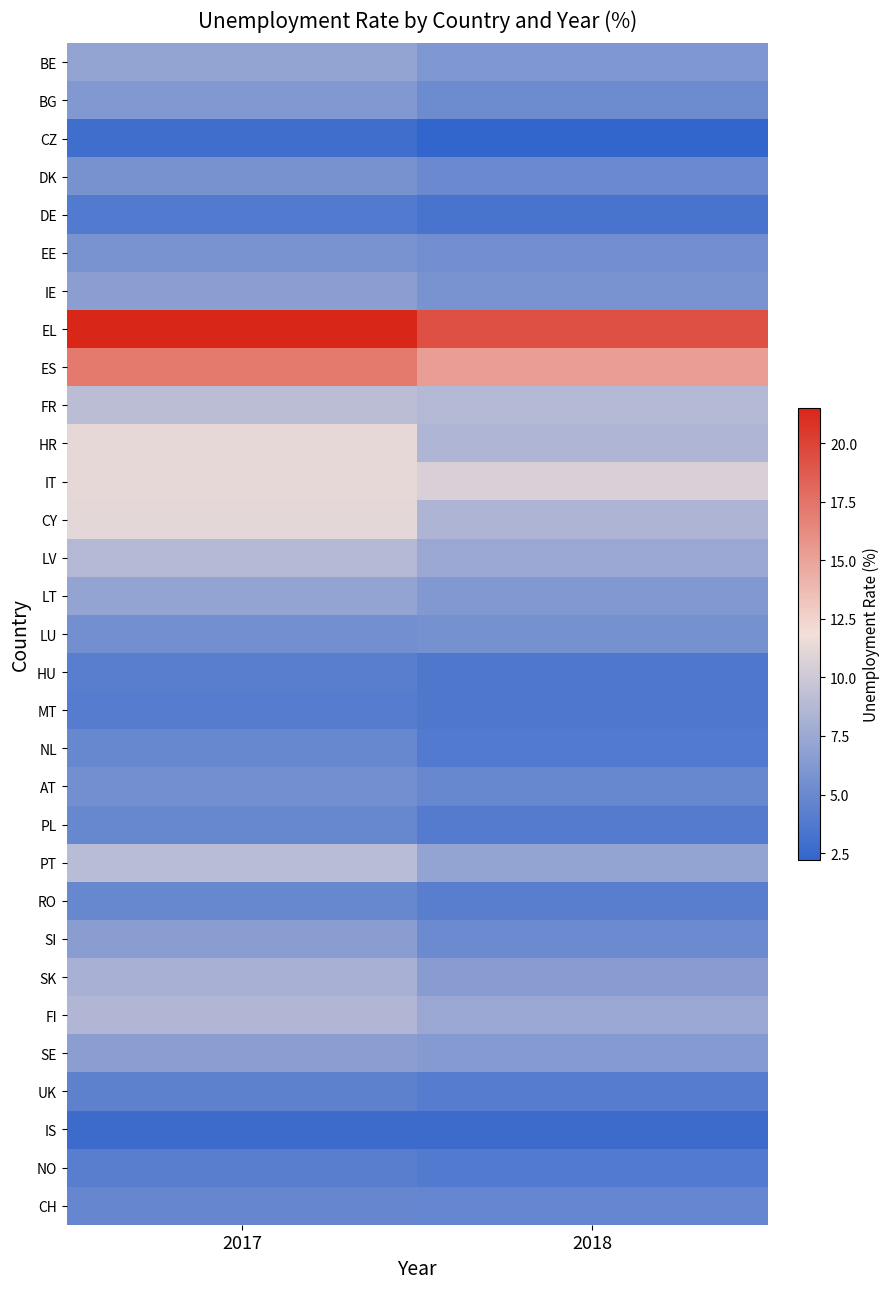

Reading right to left, what are all the values shown in this chart?

BE: 2018=6.0	2017=7.1
BG: 2018=5.2	2017=6.2
CZ: 2018=2.2	2017=2.9
DK: 2018=5.0	2017=5.7
DE: 2018=3.4	2017=3.8
EE: 2018=5.4	2017=5.8
IE: 2018=5.8	2017=6.7
EL: 2018=19.3	2017=21.5
ES: 2018=15.3	2017=17.2
FR: 2018=8.7	2017=9.1
HR: 2018=8.5	2017=11.2
IT: 2018=10.6	2017=11.2
CY: 2018=8.4	2017=11.1
LV: 2018=7.4	2017=8.7
LT: 2018=6.2	2017=7.1
LU: 2018=5.6	2017=5.5
HU: 2018=3.7	2017=4.2
MT: 2018=3.7	2017=4.0
NL: 2018=3.8	2017=4.9
AT: 2018=4.9	2017=5.5
PL: 2018=3.9	2017=4.9
PT: 2018=7.1	2017=9.0
RO: 2018=4.2	2017=4.9
SI: 2018=5.1	2017=6.6
SK: 2018=6.5	2017=8.1
FI: 2018=7.4	2017=8.6
SE: 2018=6.4	2017=6.7
UK: 2018=4.0	2017=4.4
IS: 2018=2.7	2017=2.7
NO: 2018=3.8	2017=4.2
CH: 2018=4.7	2017=4.8